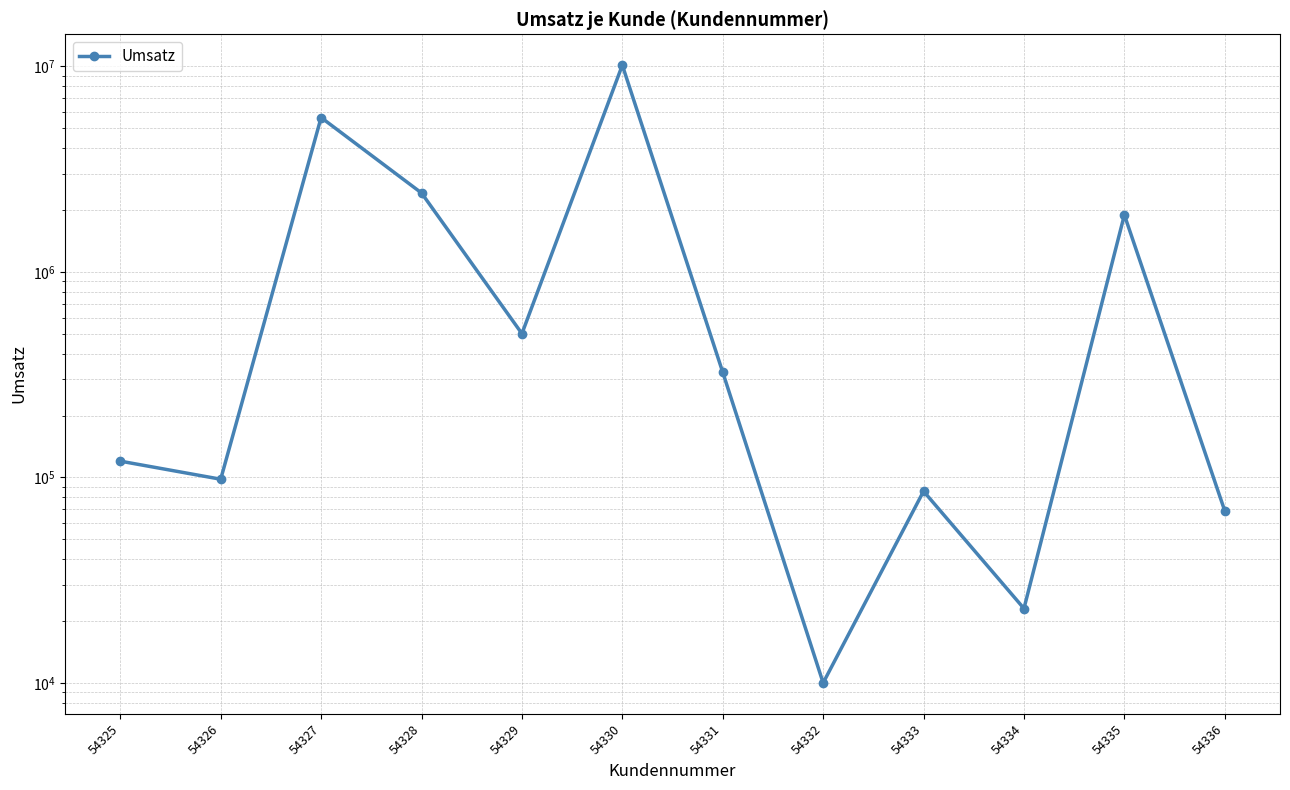

What is the change in value from 54326 to 54331?

+227000